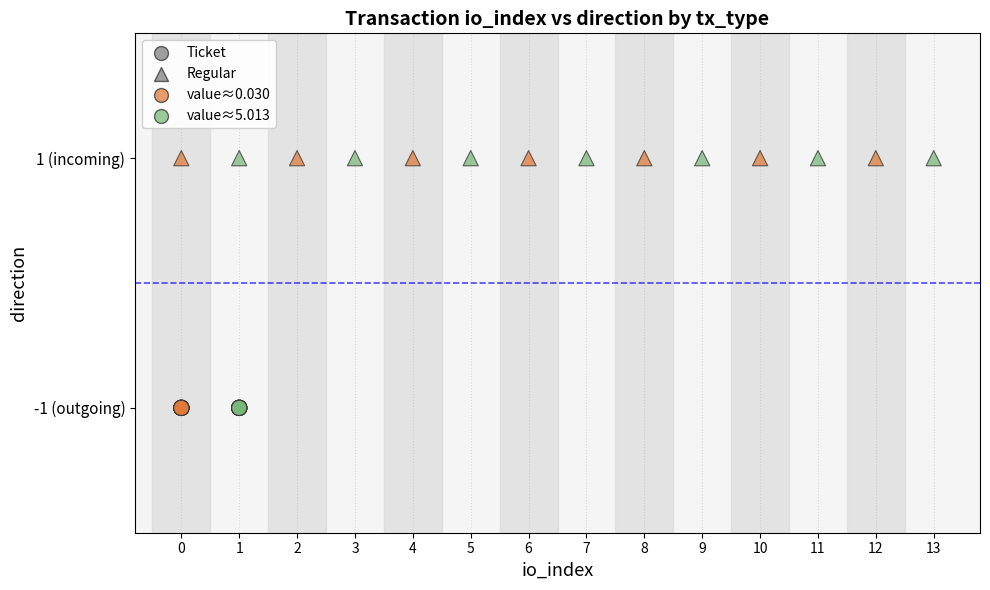

Which series reaches the minimum Y coordinate?

Ticket